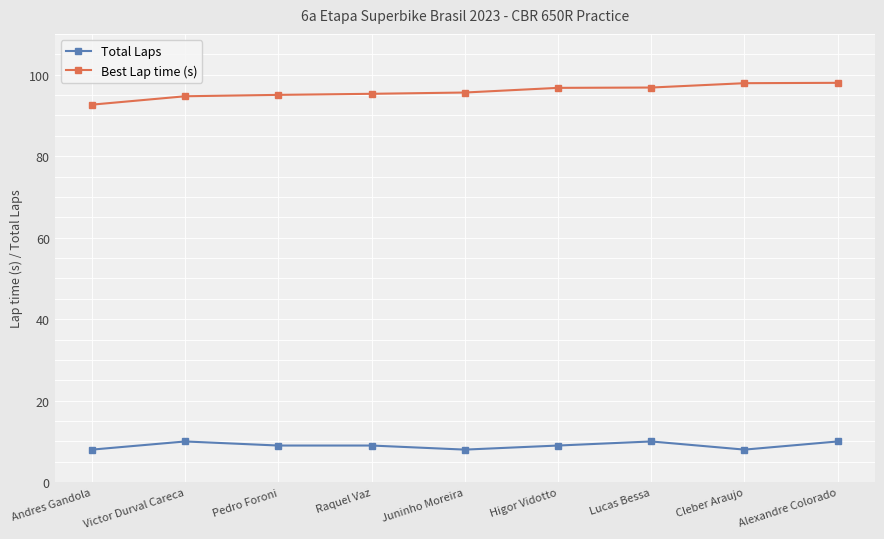

What is the minimum value shown in the chart?

8.0